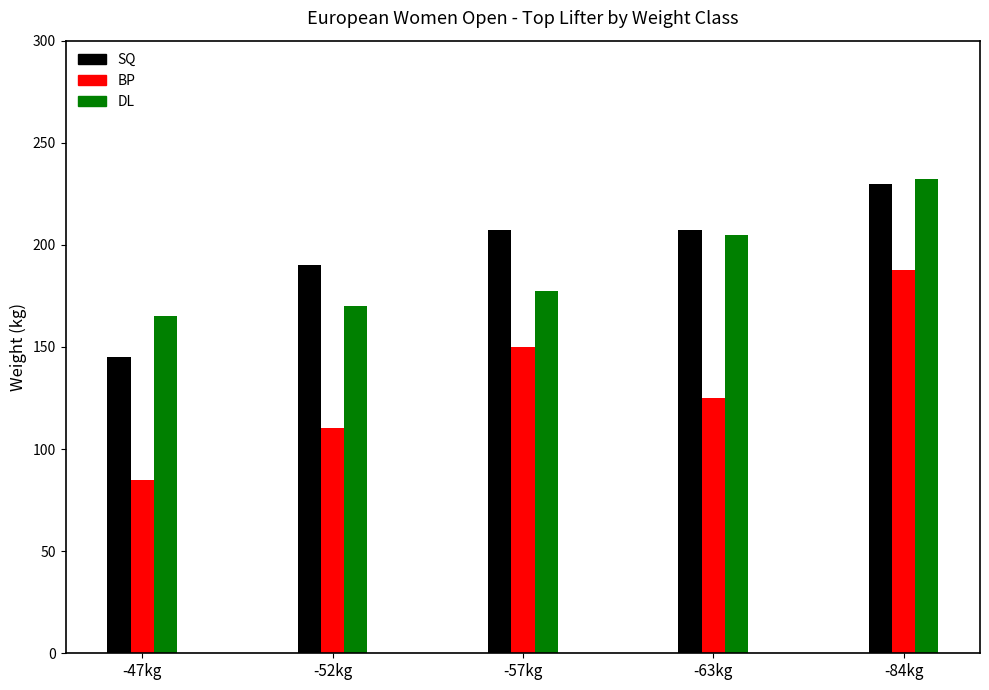

The BP series shows 85.0 at -47kg. True or false?

True